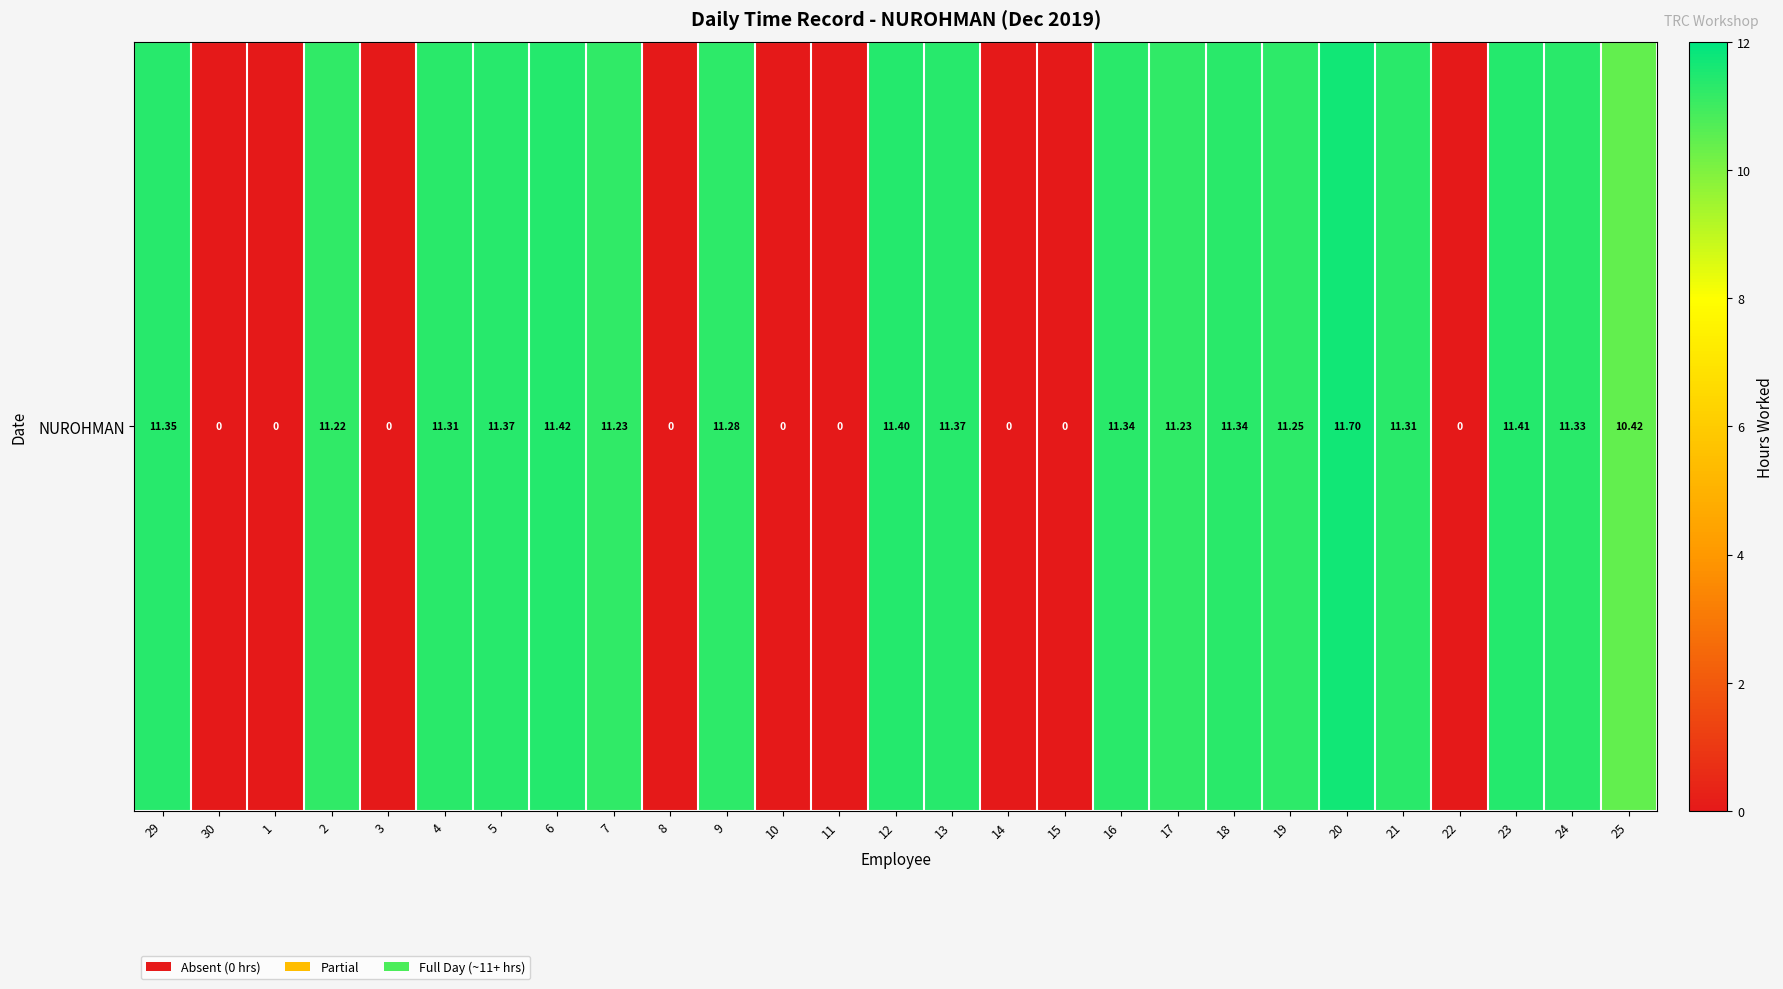

Is it true that the value at 1 is 0.0?

True